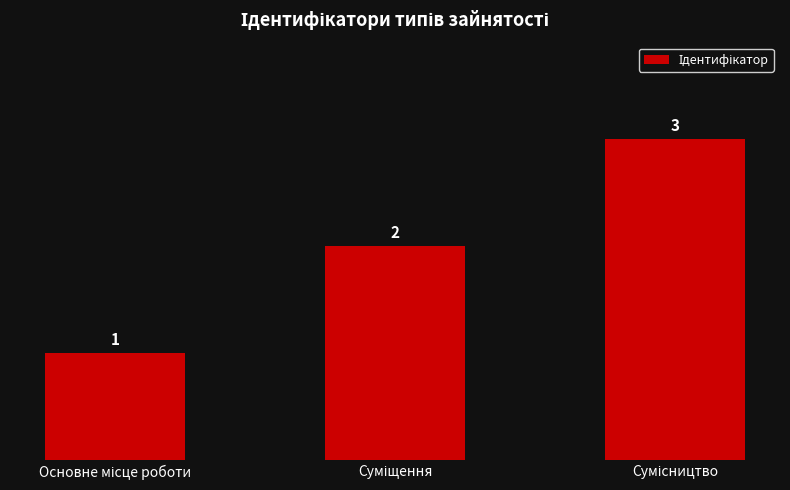

Does the chart contain stacked bars?

No